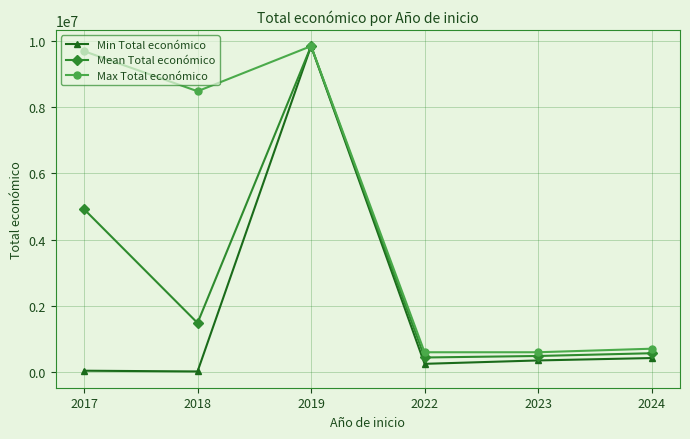

What is the difference between the maximum and minimum values in the Min Total económico series?

9828454